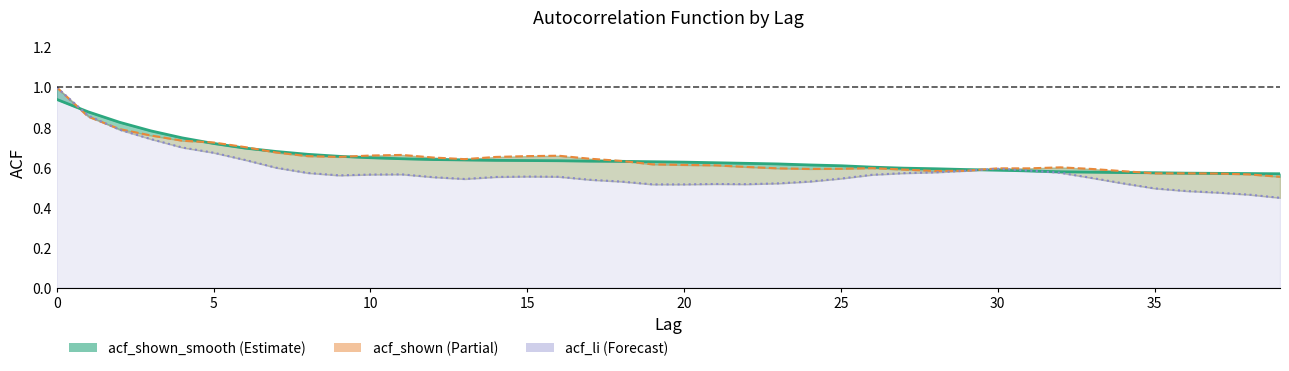

How many lines are shown in the chart?

3